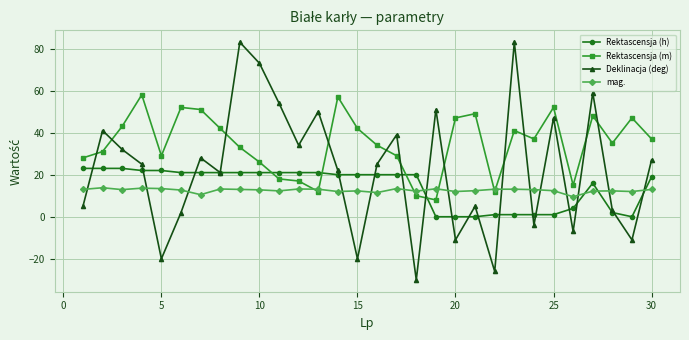

After their last crossing, which series has the higher values: mag. or Deklinacja (deg)?

Deklinacja (deg)